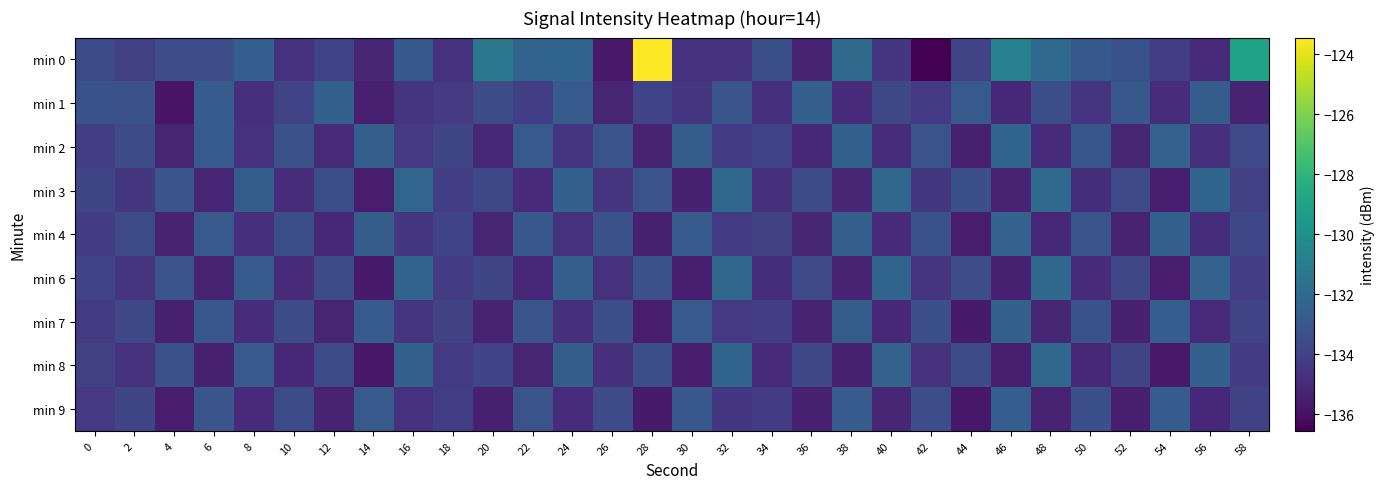

What is the spread (max minus min) of values at 46?

4.6